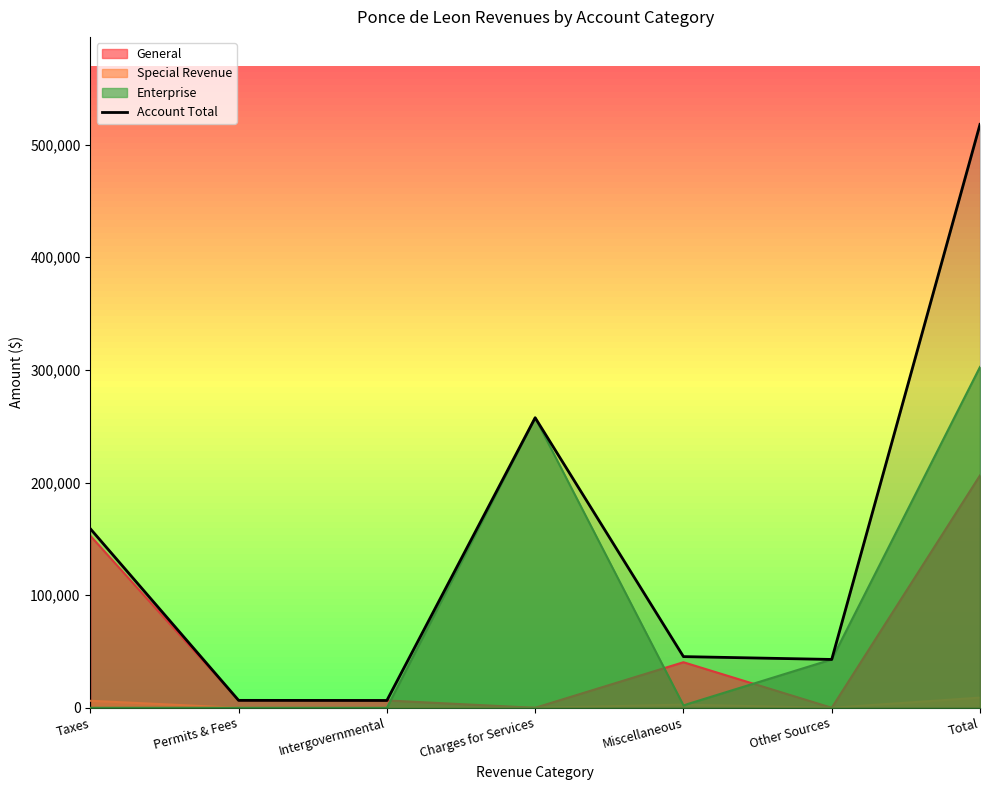

Read the value at Total, to the nearest 50.

517950